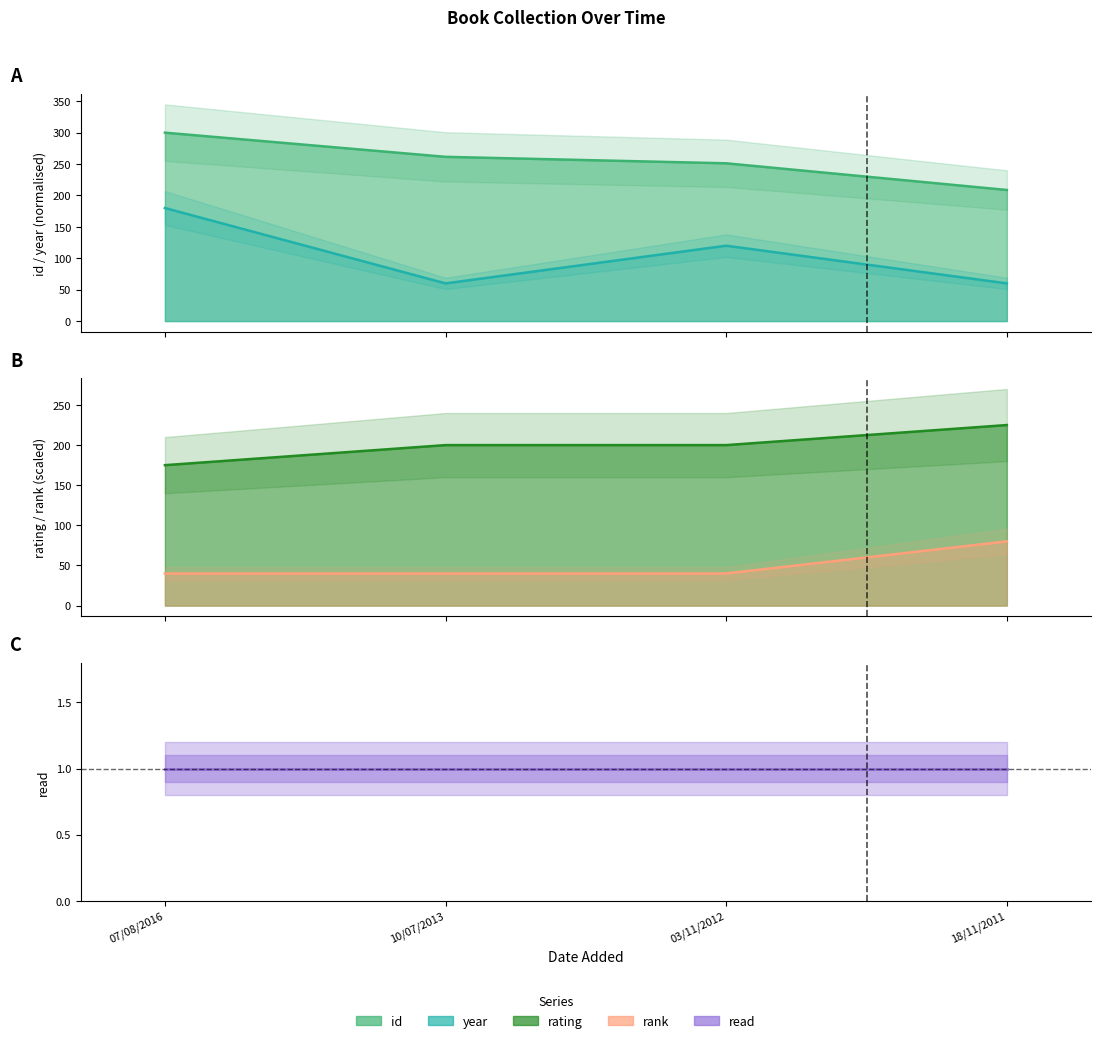

True or false: rating and rank intersect in this chart.

False